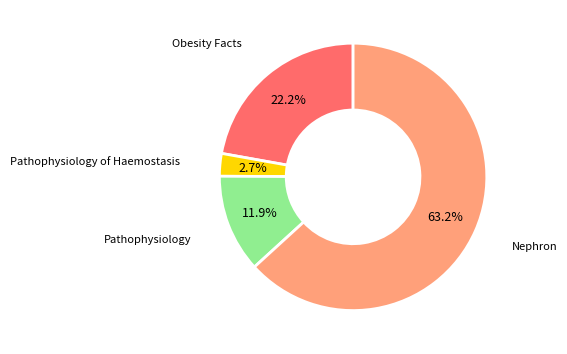

Which category has the biggest portion of the pie?

Nephron